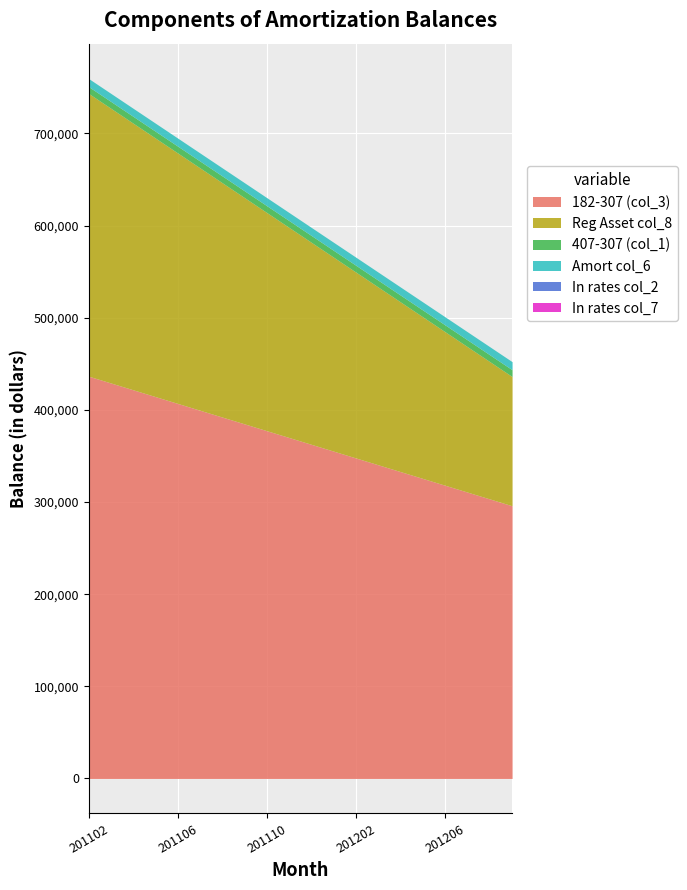

At 201102, list the series in order from smallest to largest.

In rates col_2, In rates col_7, 407-307 (col_1), Amort col_6, Reg Asset col_8, 182-307 (col_3)